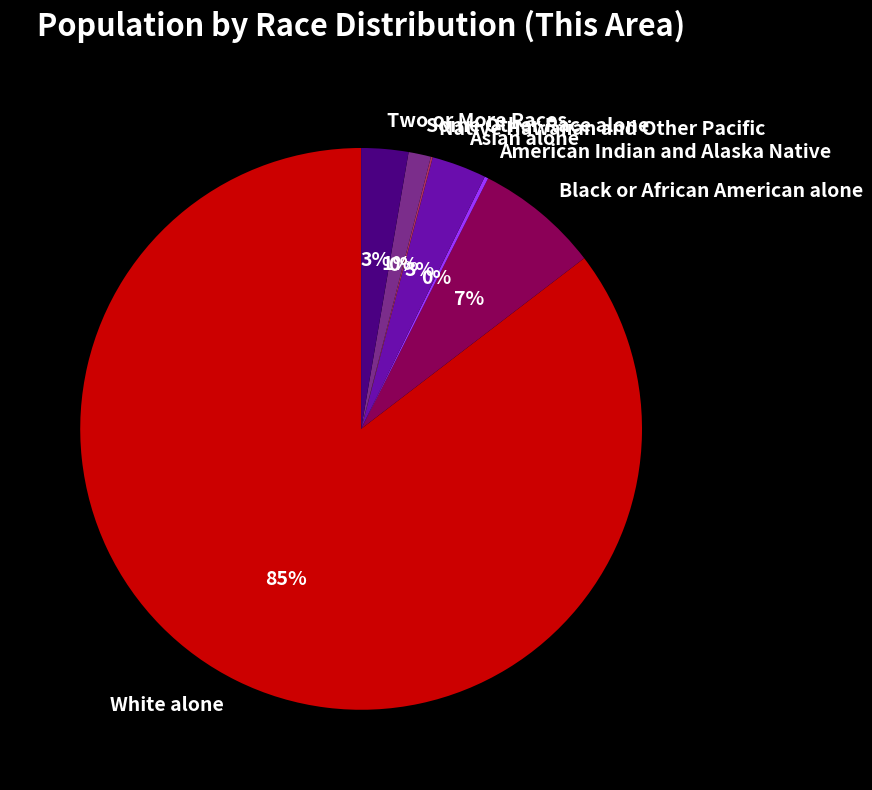

Which has a higher value, Black or African American alone or Two or More Races?

Black or African American alone